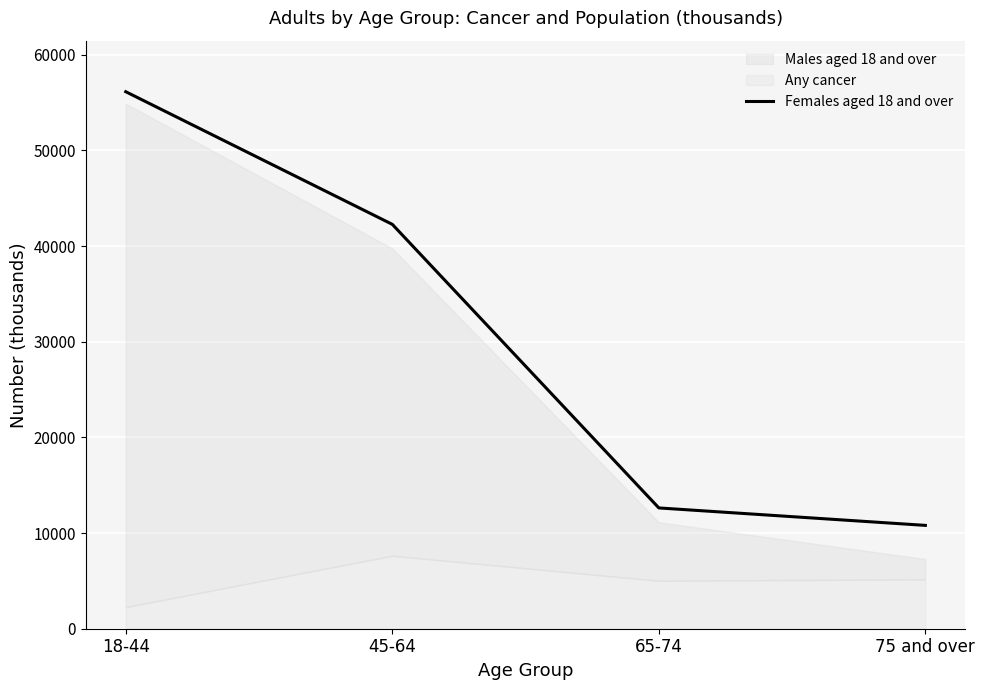

Is it true that the value at 75 and over is 10804?

True